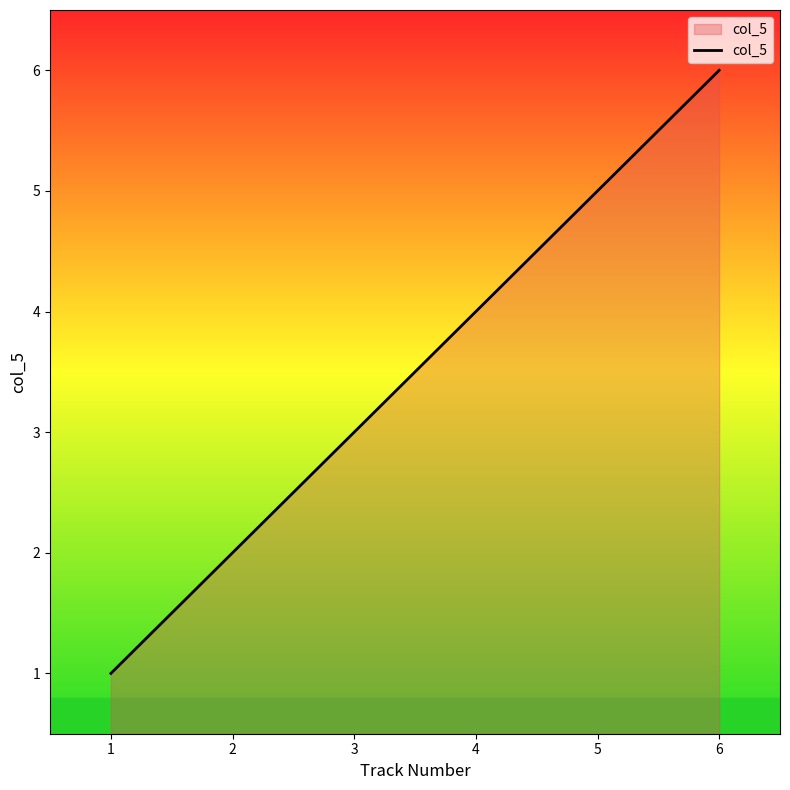

List the labels in order of value, largest first.

6, 5, 4, 3, 2, 1